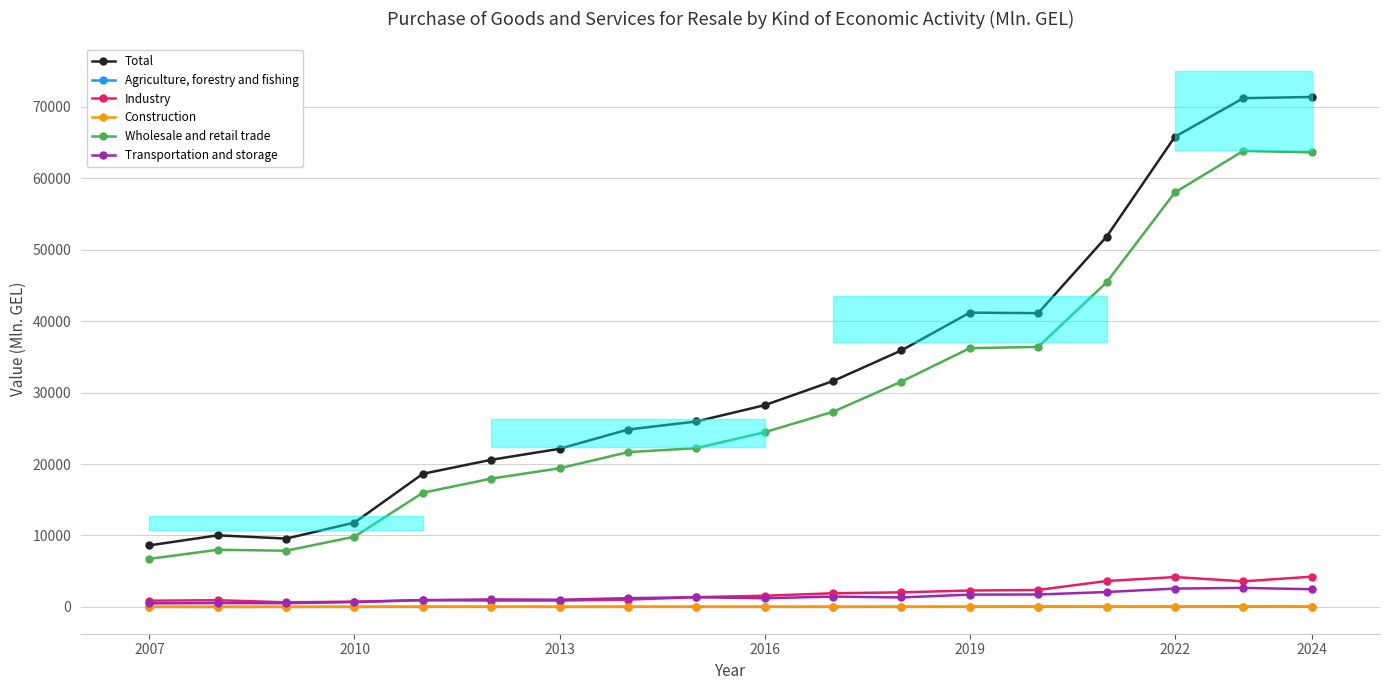

What is the highest value of the Industry series?

4234.2